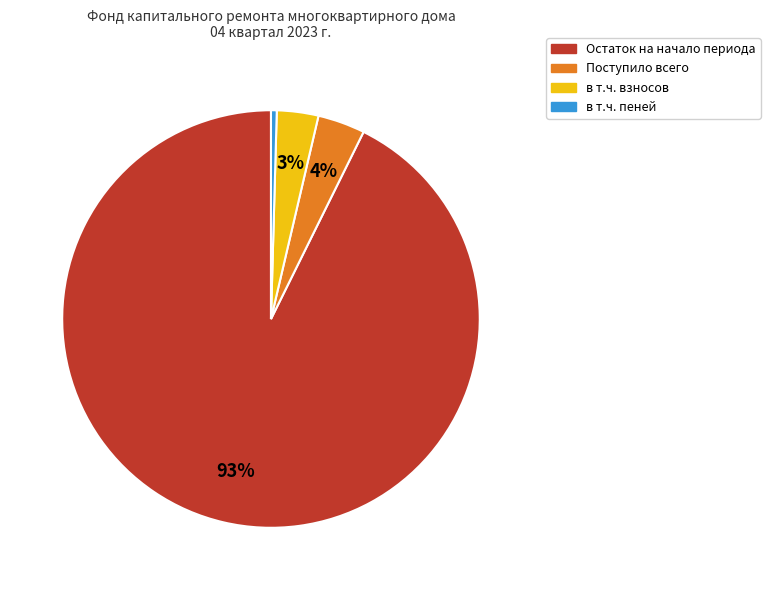

Does Поступило всего represent more than half of the total?

No